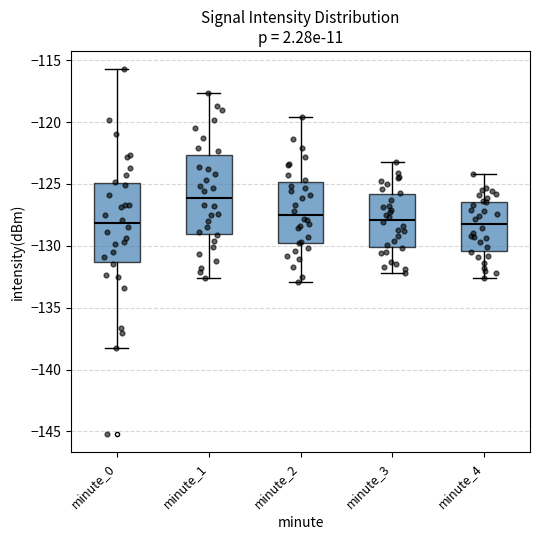

Reading left to right, read every box against the y-axis: the position of its median line, the range the box covers, and the ends of its whiskers. The values are not printed on the chart, so give them approximately, as read against the axis.

minute_0: median -128.0, box -131.5 to -125.0, whiskers -138.5 to -115.5
minute_1: median -126.0, box -129.0 to -122.5, whiskers -132.5 to -117.5
minute_2: median -127.5, box -130.0 to -125.0, whiskers -133.0 to -119.5
minute_3: median -128.0, box -130.0 to -126.0, whiskers -132.0 to -123.0
minute_4: median -128.0, box -130.5 to -126.5, whiskers -132.5 to -124.0